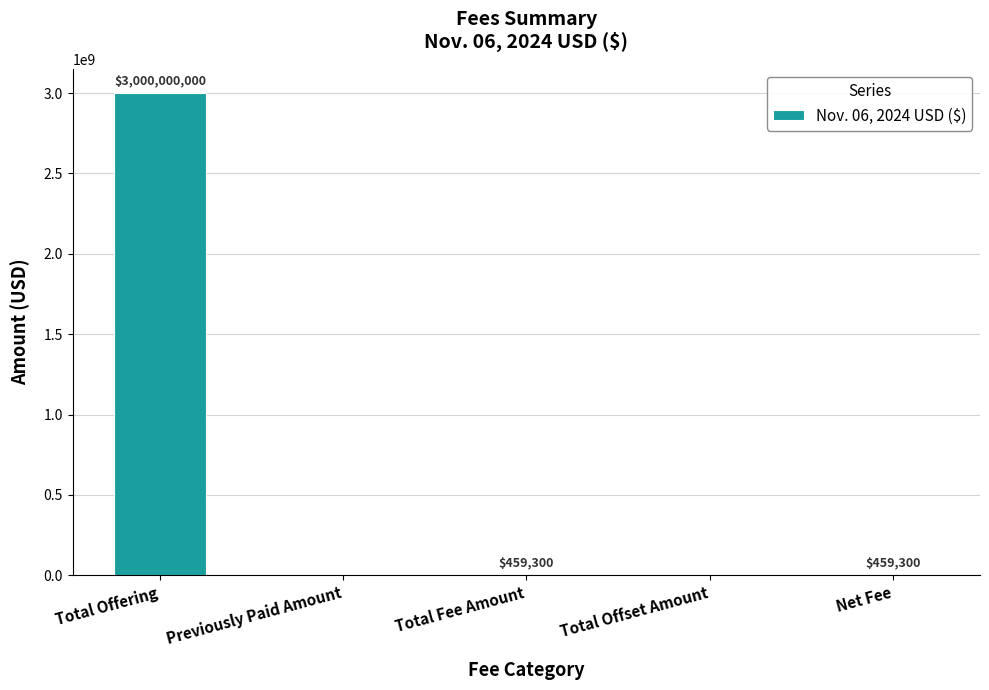

At which label does the data first exceed 459300?

Total Offering